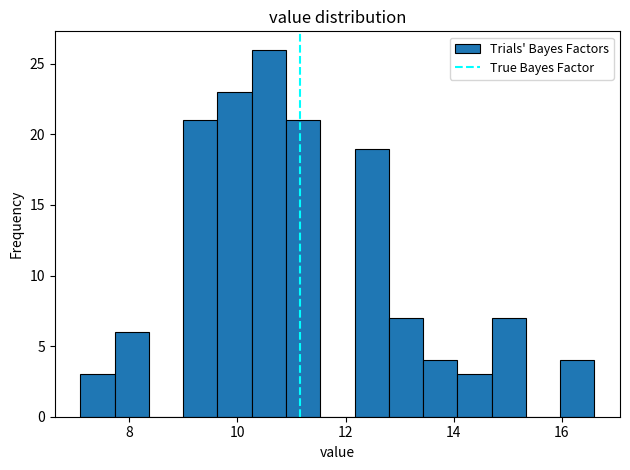

Read against the x-axis, roughly where is the centre of the tallest bar?

10.6